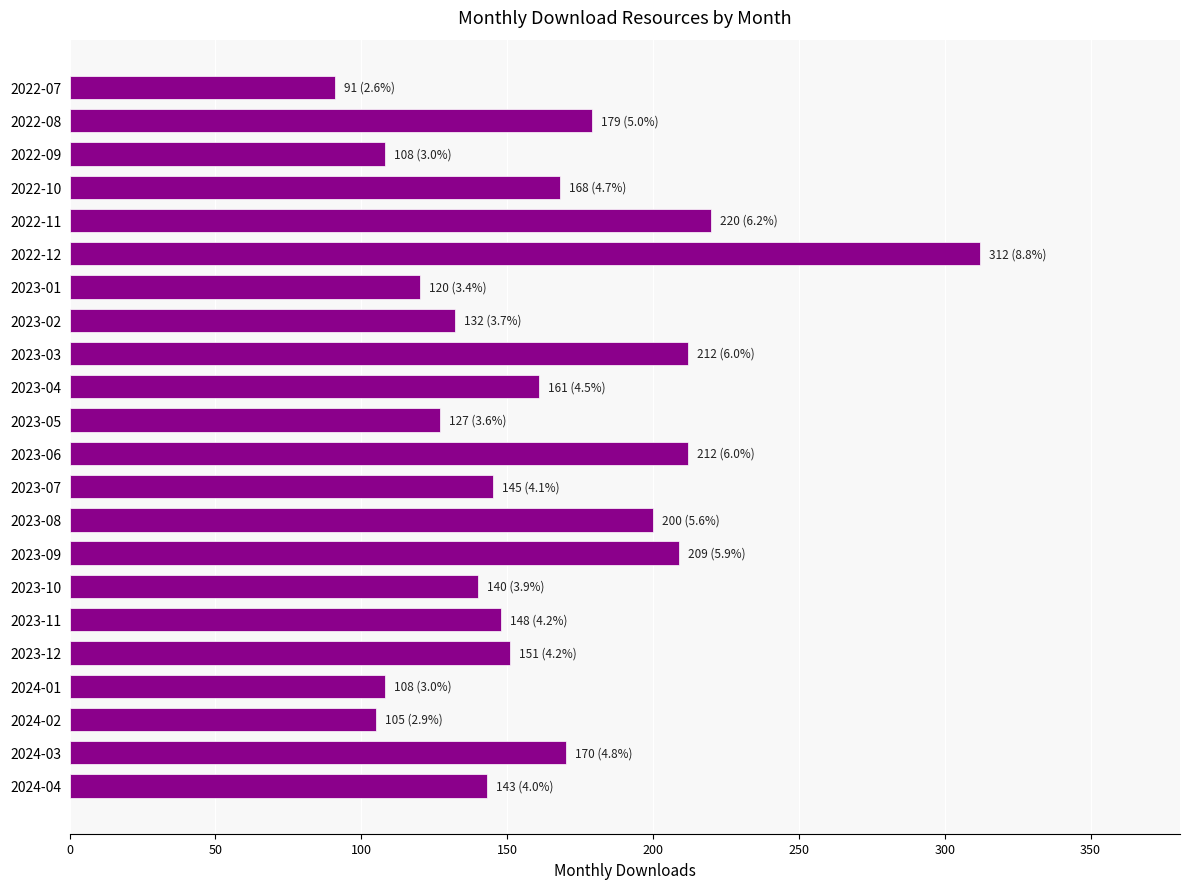

What is the label of the 5th bar from the top?

2022-11